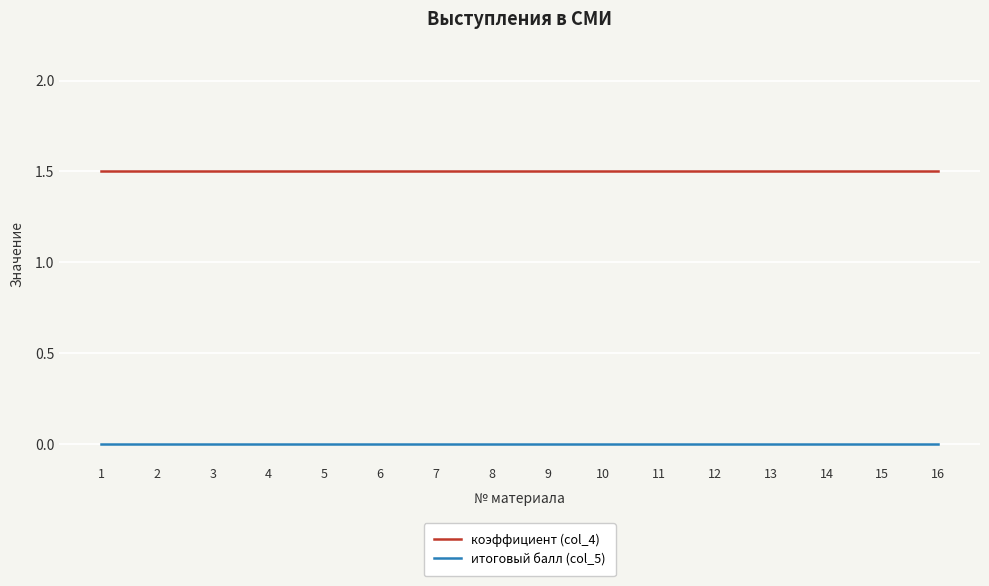

What is the maximum value shown in the chart?

1.5